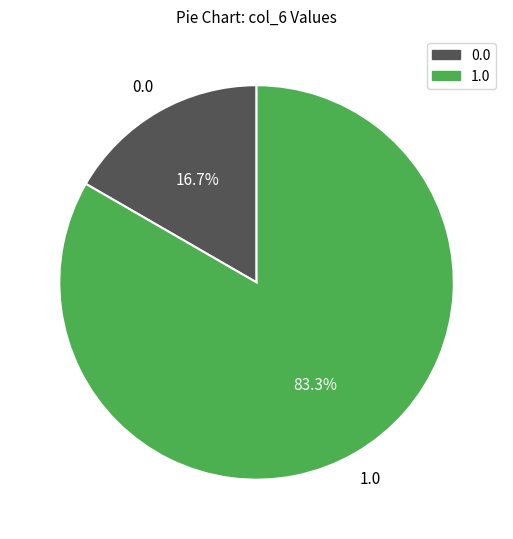

Count the number of slices in the pie.

2